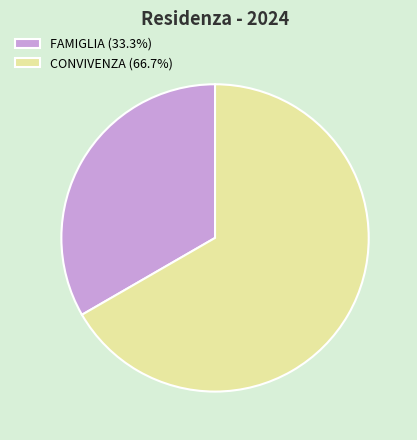

Count the number of slices in the pie.

2